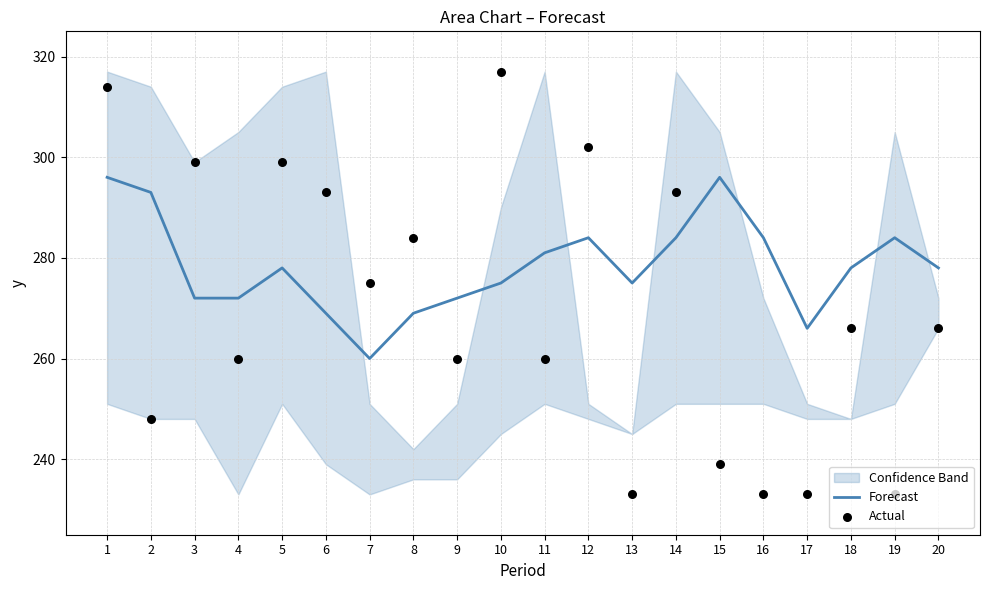

Which series has the largest Y range (max minus min)?

Actual